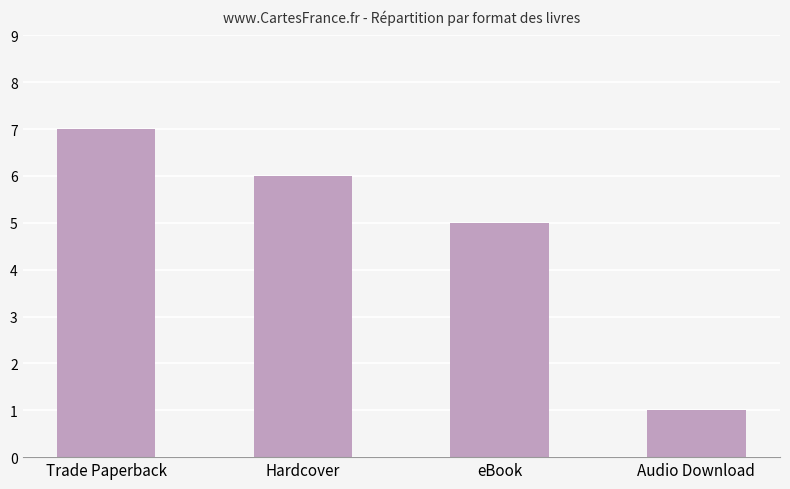

What is the change in value from Trade Paperback to Hardcover?

-1